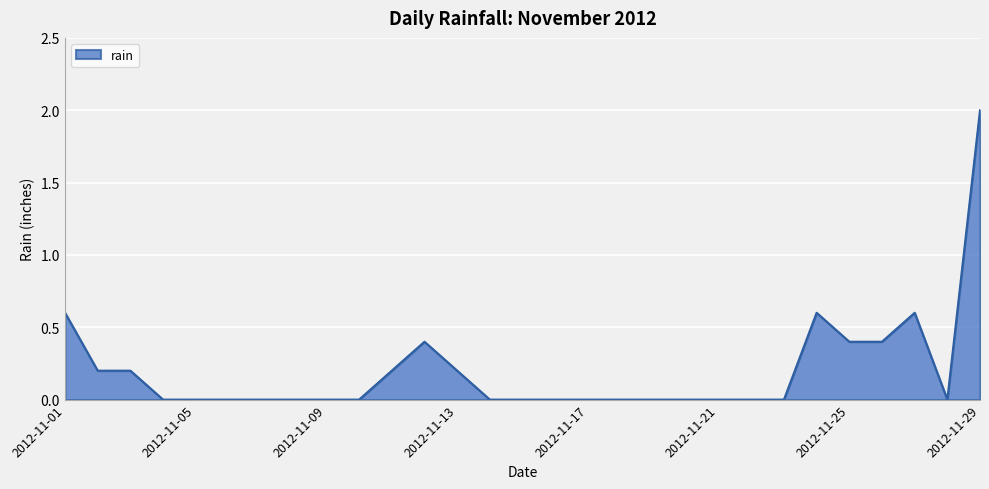

What is the difference between the maximum and minimum values?

2.0